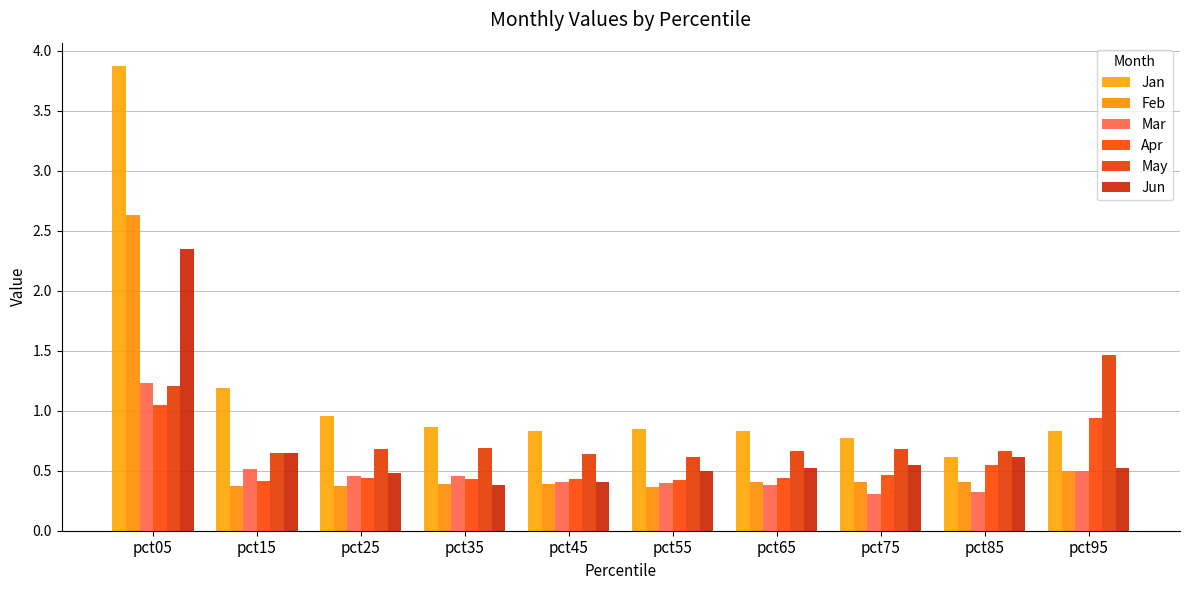

How many bars are there in total?

60